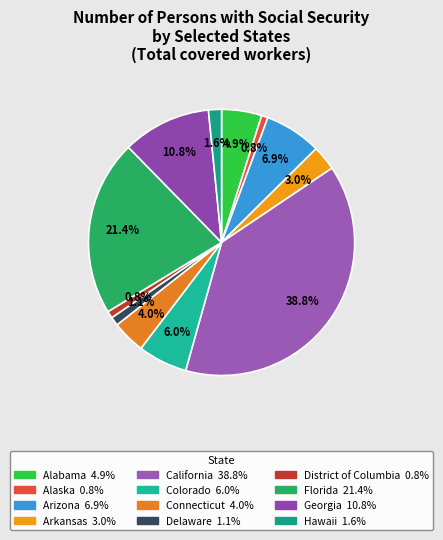

Which category has the smallest portion of the pie?

Alaska